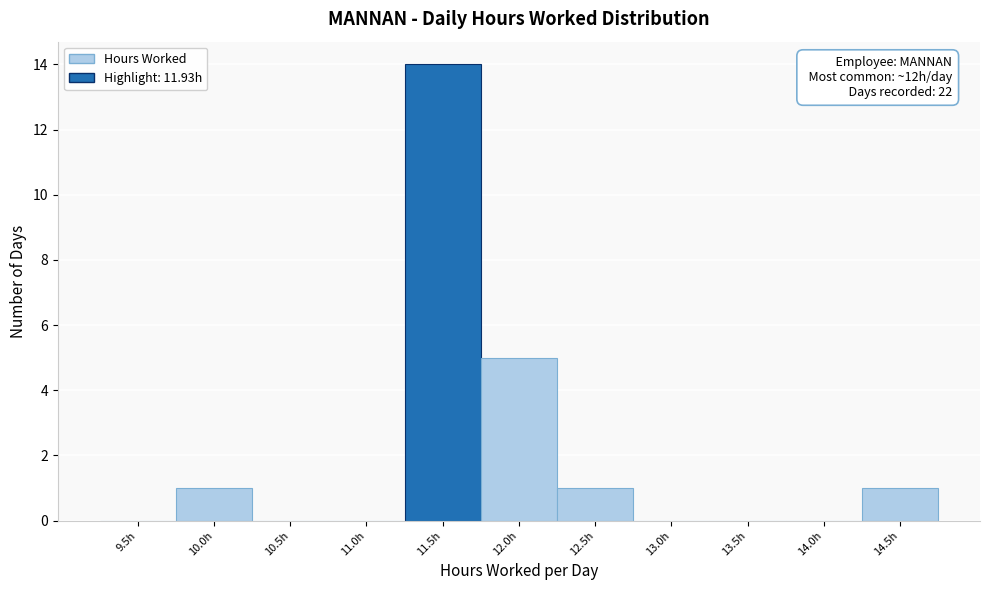

Reading right to left, what are all the values shown in this chart?

14.5h=1	14.0h=0	13.5h=0	13.0h=0	12.5h=1	12.0h=5	11.5h=14	11.0h=0	10.5h=0	10.0h=1	9.5h=0